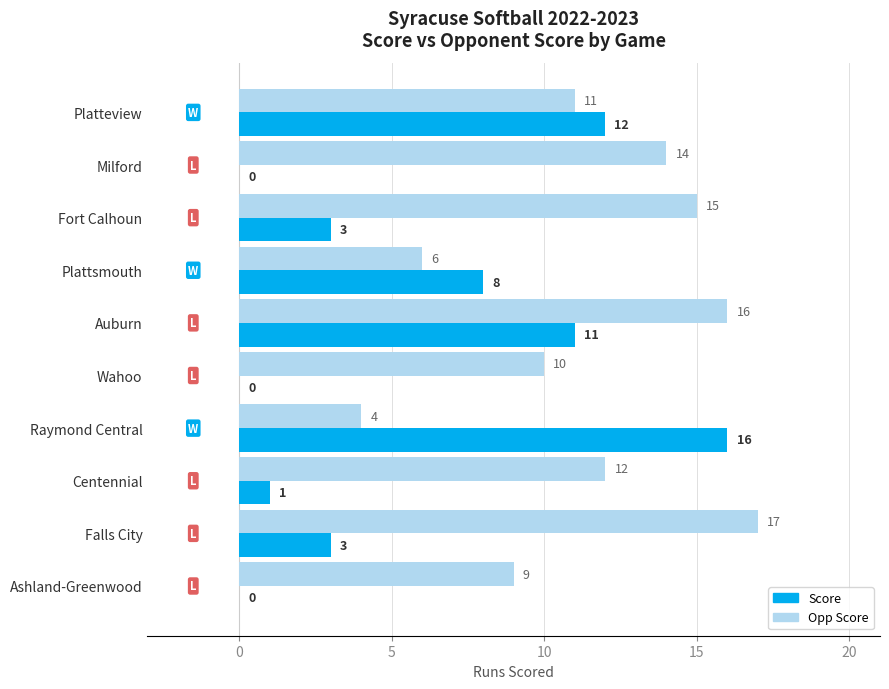

Which series has the largest total across all categories?

Opp Score